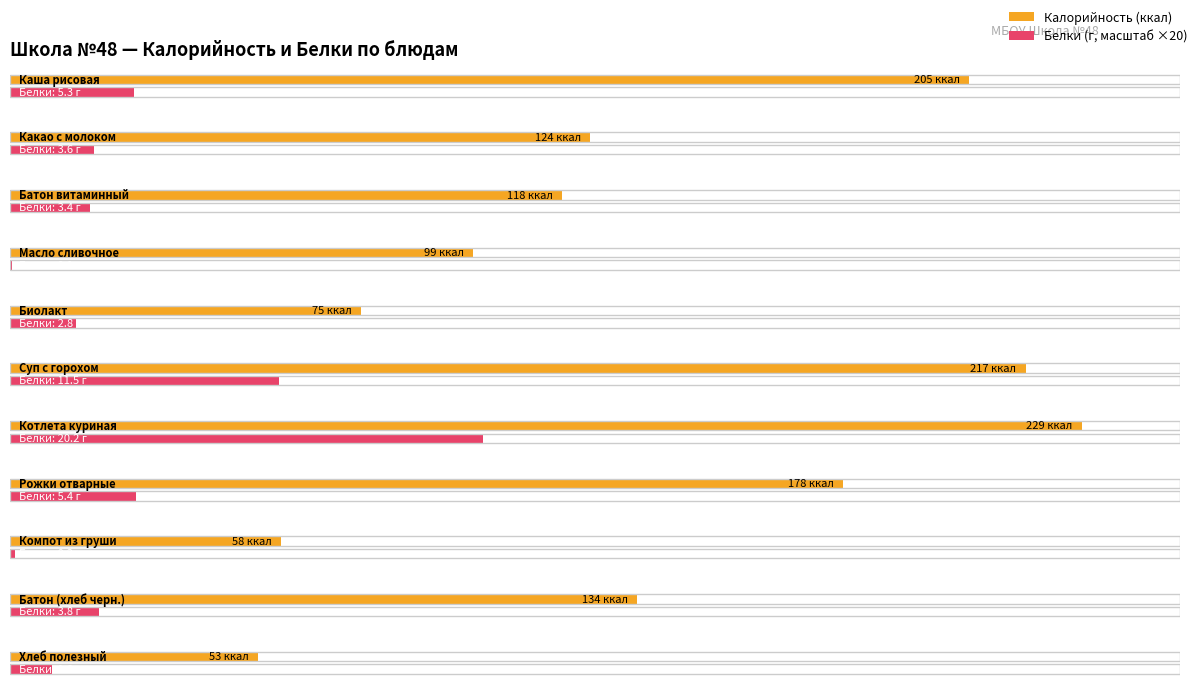

Which has a higher value, Хлеб полезный or Масло сливочное?

Масло сливочное